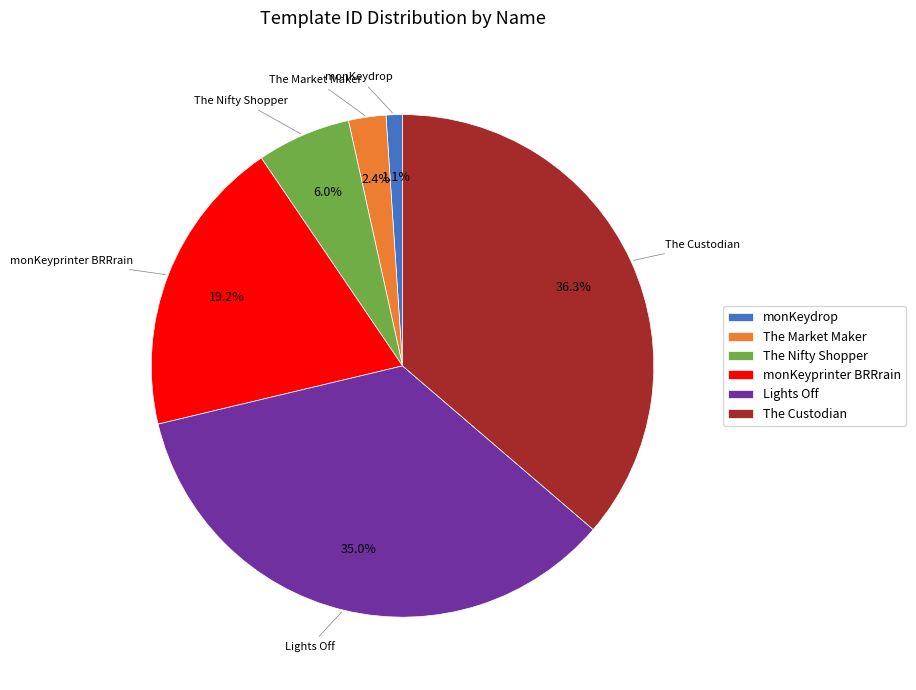

How many slices are in this pie chart?

6